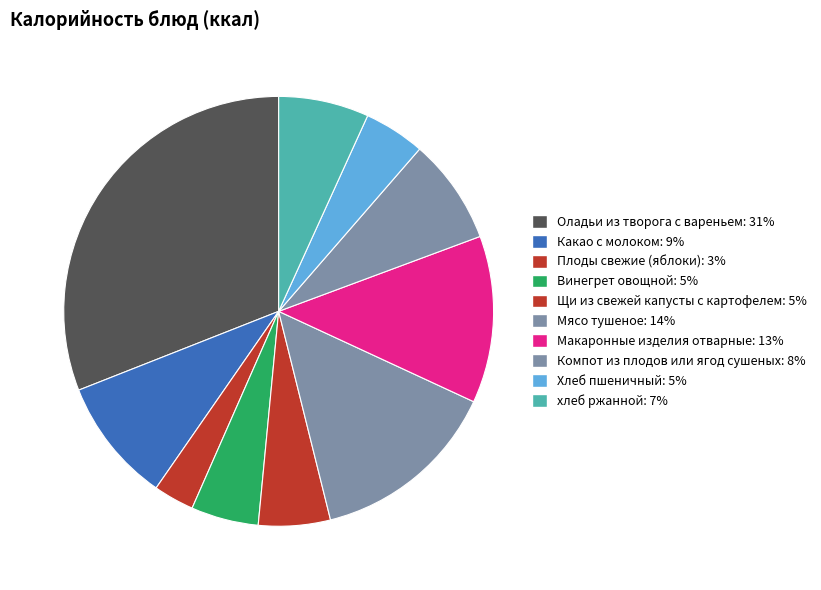

True or false: хлеб ржанной accounts for 7% of the total.

True